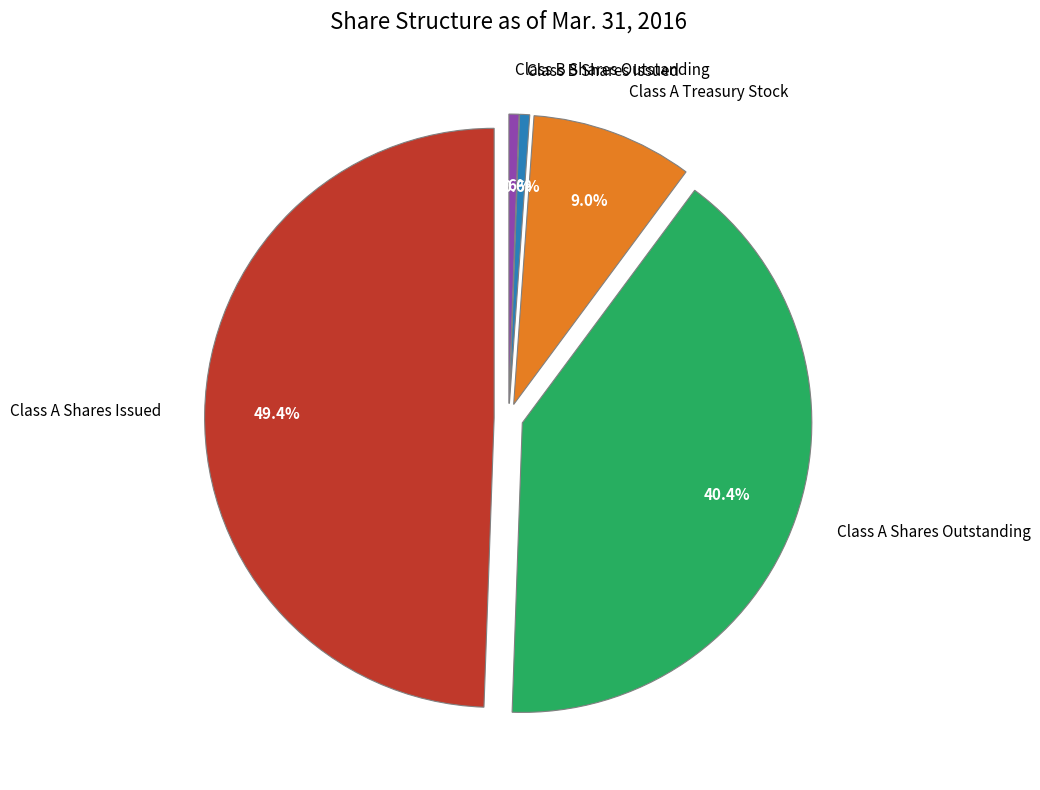

Rank the categories by value from highest to lowest.

Class A Shares Issued, Class A Shares Outstanding, Class A Treasury Stock, Class B Shares Issued, Class B Shares Outstanding